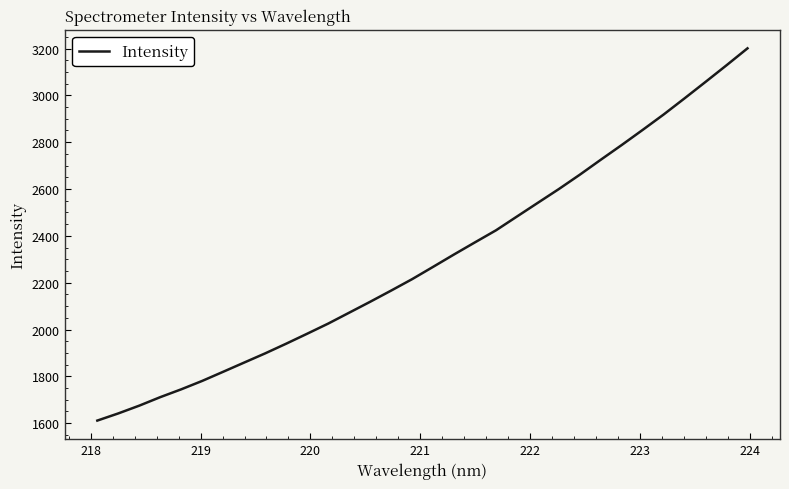

What is the minimum value shown in the chart?

1611.1